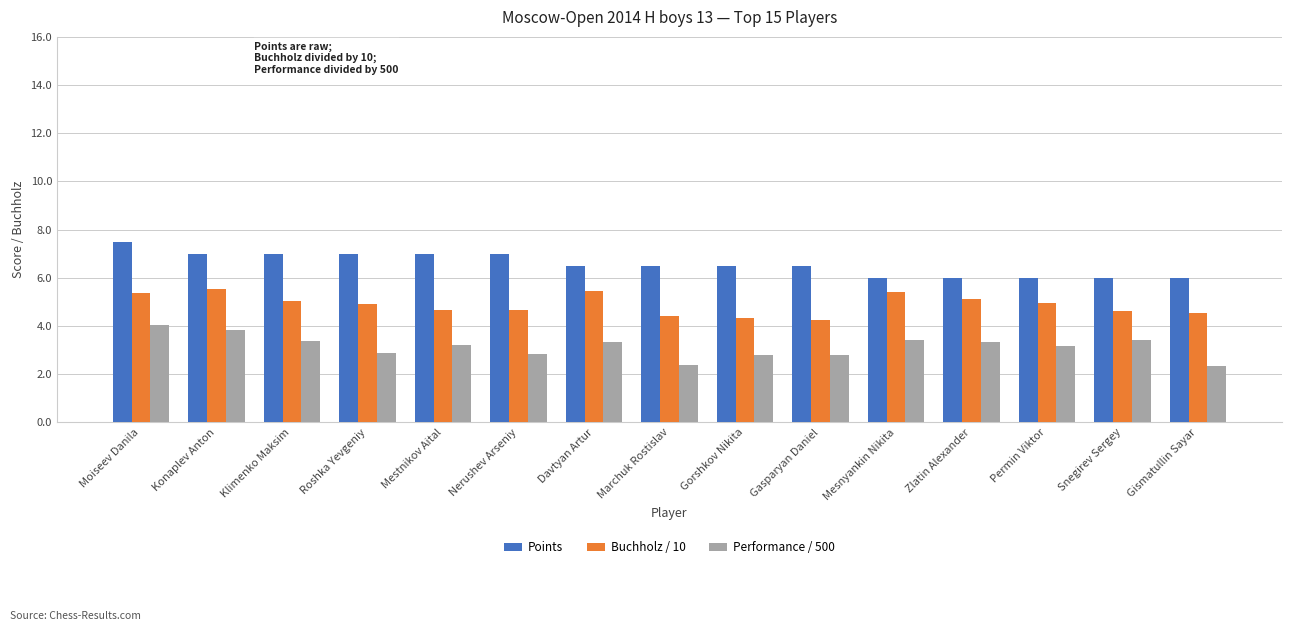

What is the approximate value of Points at Gismatullin Sayar?

6.0